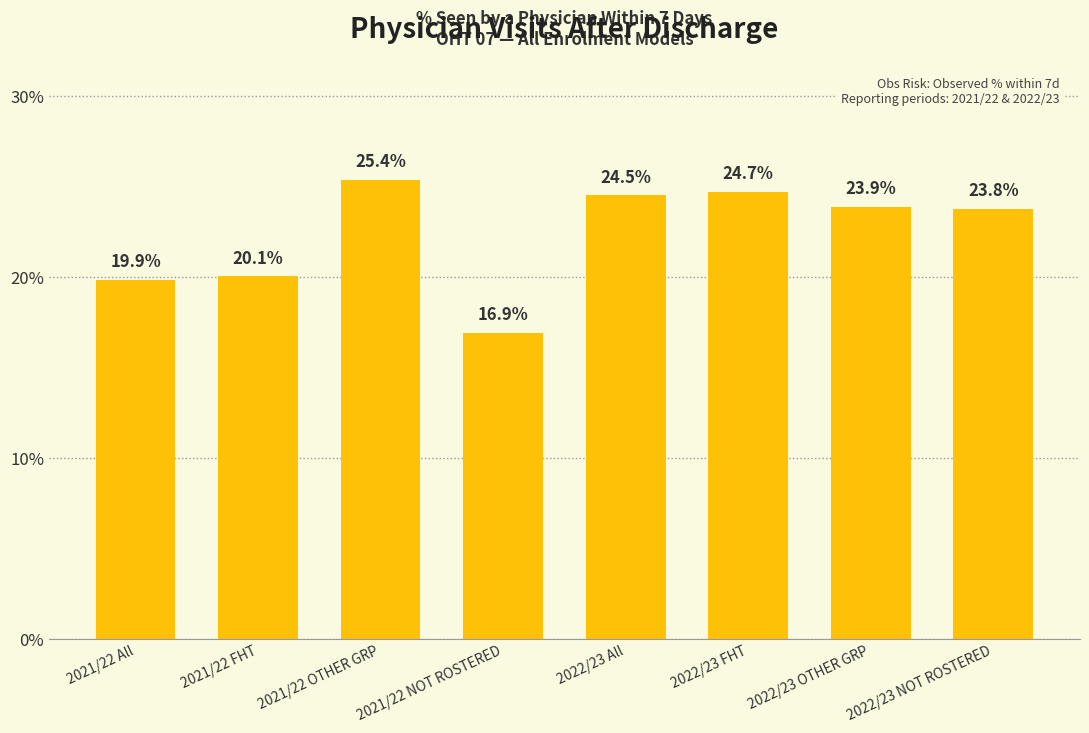

What is the value of the 7th bar from the left?

23.9